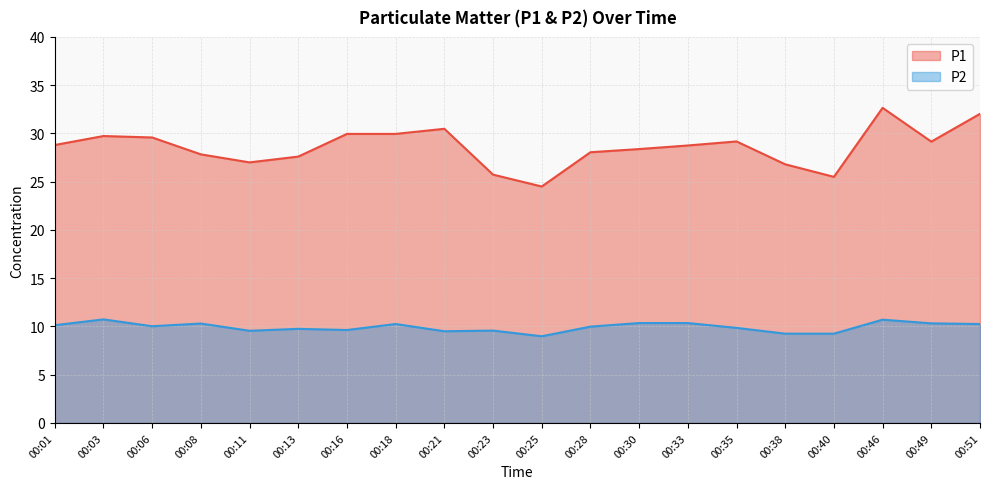

At which category does P1 reach its first local peak?

00:03